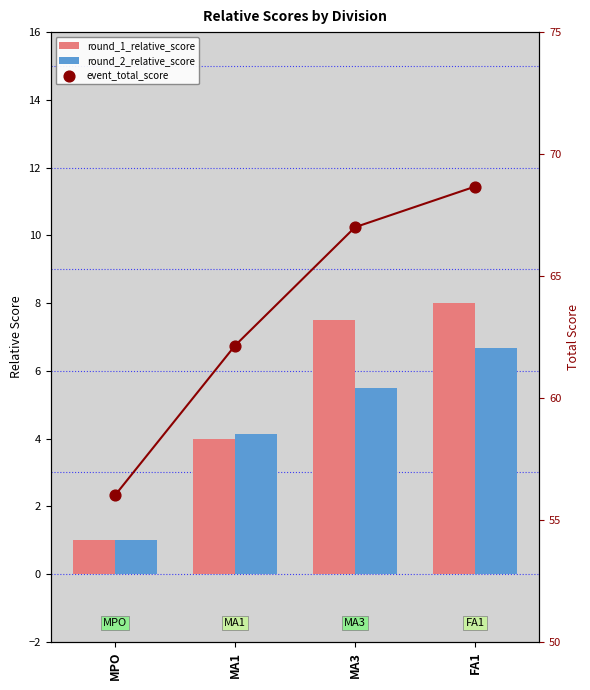

What is the total value across all series at MA1?

70.3